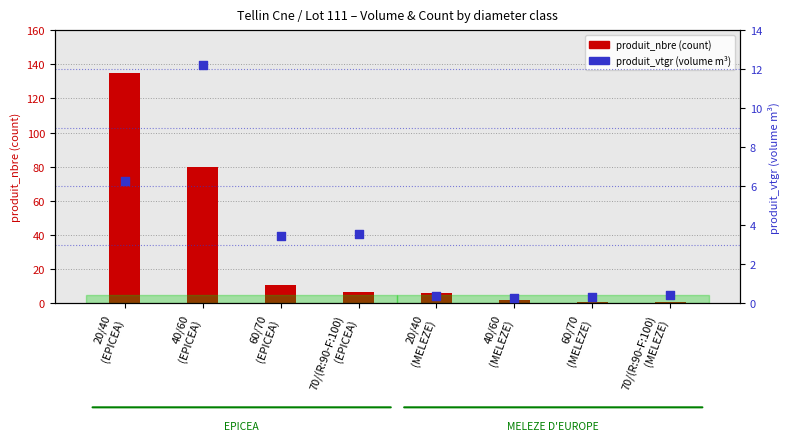

Which series has the largest total across all categories?

produit_nbre (count)